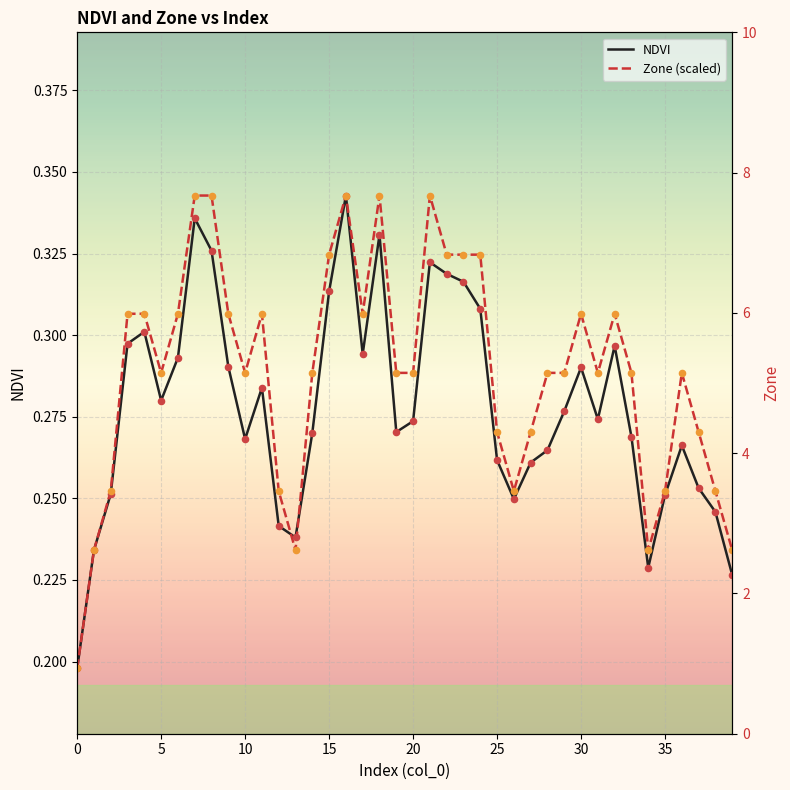

Which series has the largest total across all categories?

Zone (scaled)